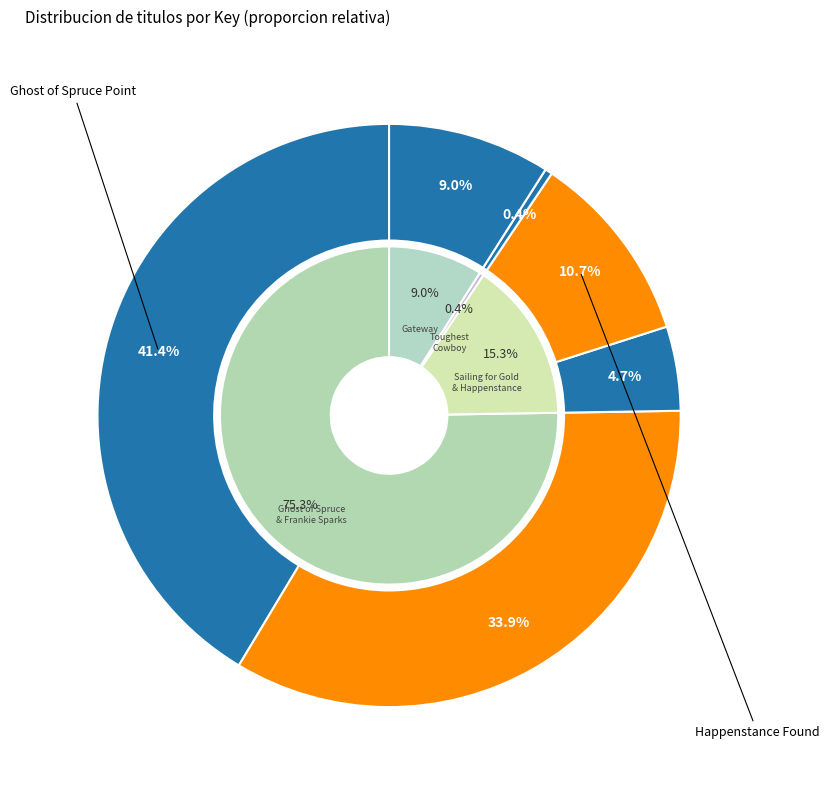

Is there a majority slice in this chart?

No